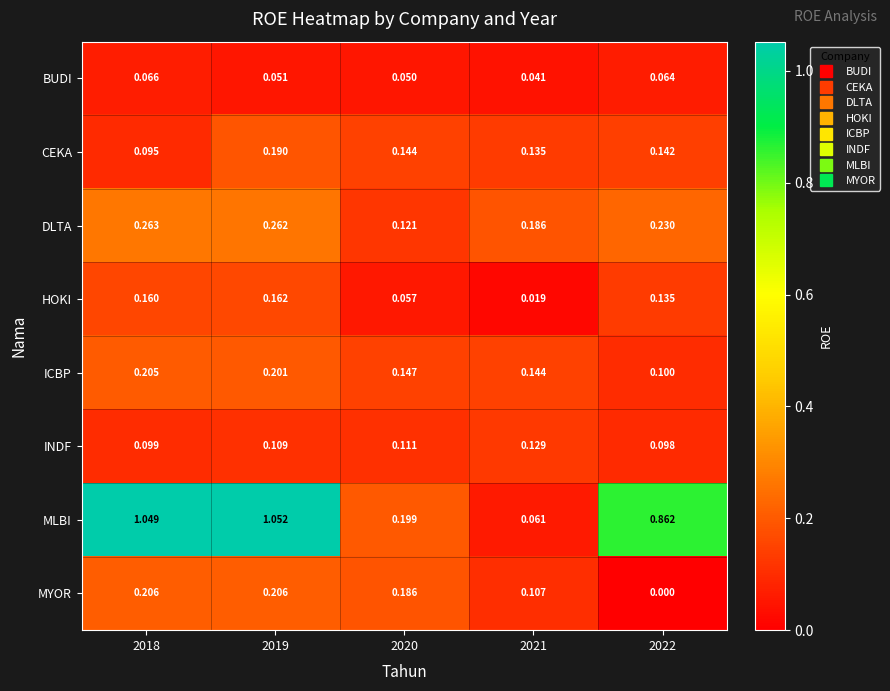

Rank the series by their maximum value, from lowest to highest.

BUDI, INDF, HOKI, CEKA, ICBP, MYOR, DLTA, MLBI